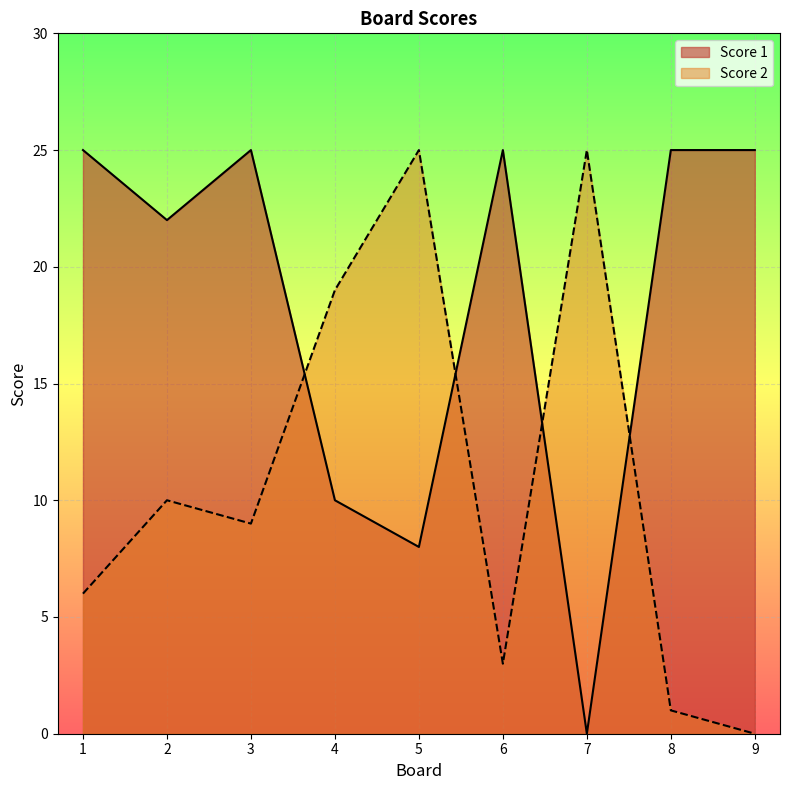

Rank the series by their maximum value, from highest to lowest.

Score 1, Score 2